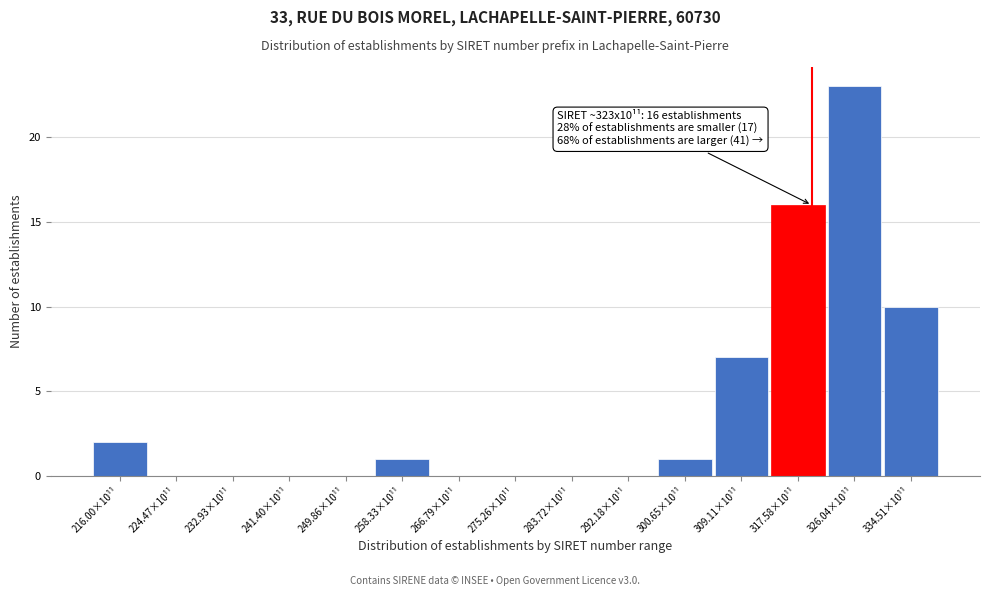

Reading left to right, transcribe all the data shown in this chart.

216.00×10¹¹=2	224.47×10¹¹=0	232.93×10¹¹=0	241.40×10¹¹=0	249.86×10¹¹=0	258.33×10¹¹=1	266.79×10¹¹=0	275.26×10¹¹=0	283.72×10¹¹=0	292.18×10¹¹=0	300.65×10¹¹=1	309.11×10¹¹=7	317.58×10¹¹=16	326.04×10¹¹=23	334.51×10¹¹=10